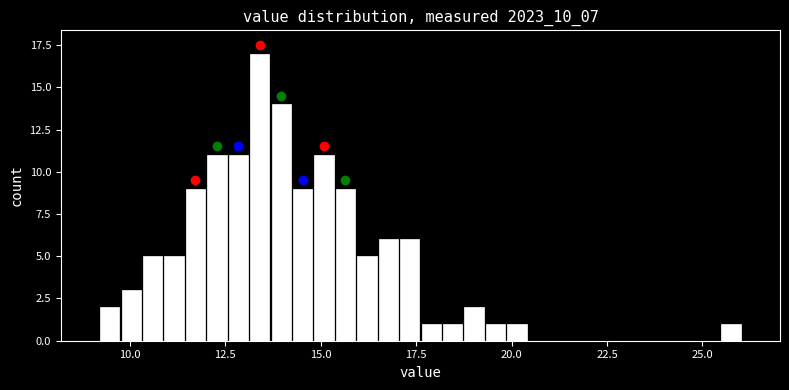

Around what value on the x-axis is the tallest bar? Give the approximate position of its centre, as read against the axis.

13.5